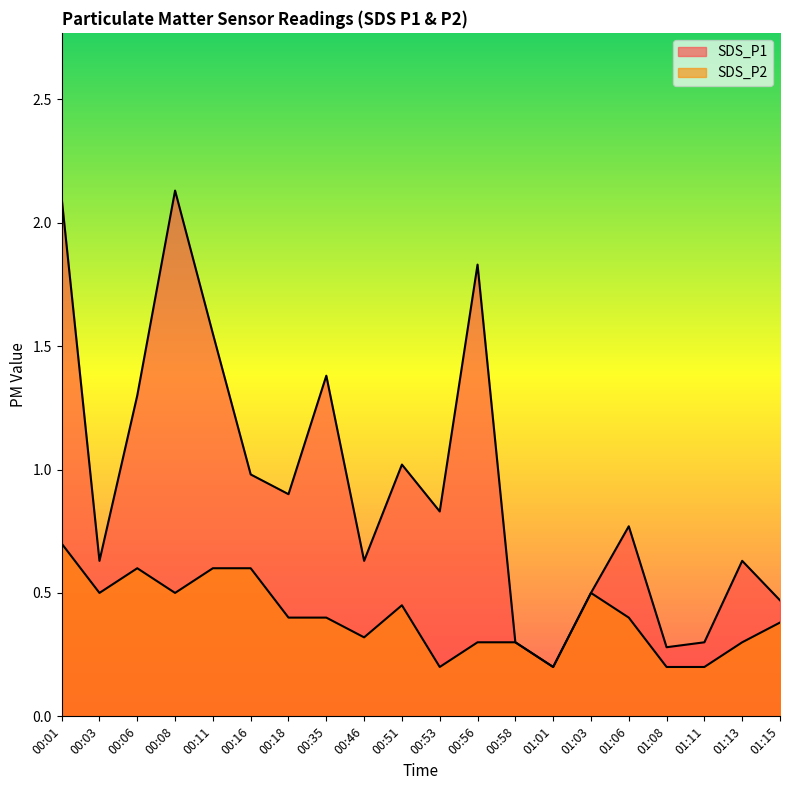

Reading right to left, what are all the values shown in this chart?

SDS_P1: 0.5	0.6	0.3	0.3	0.8	0.5	0.2	0.3	1.8	0.8	1.0	0.6	1.4	0.9	1.0	1.6	2.1	1.3	0.6	2.1
SDS_P2: 0.4	0.3	0.2	0.2	0.4	0.5	0.2	0.3	0.3	0.2	0.5	0.3	0.4	0.4	0.6	0.6	0.5	0.6	0.5	0.7